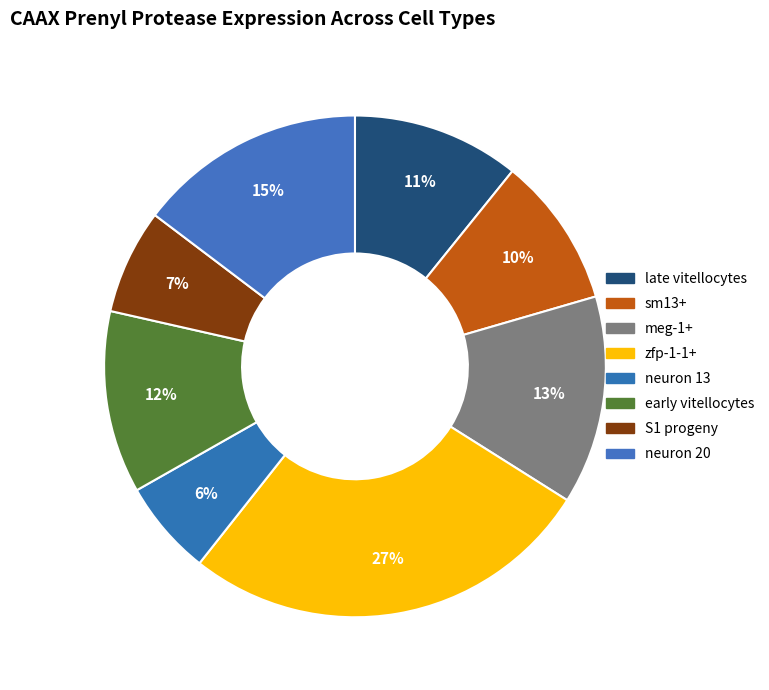

Combined, do early vitellocytes and S1 progeny account for over 50%?

No